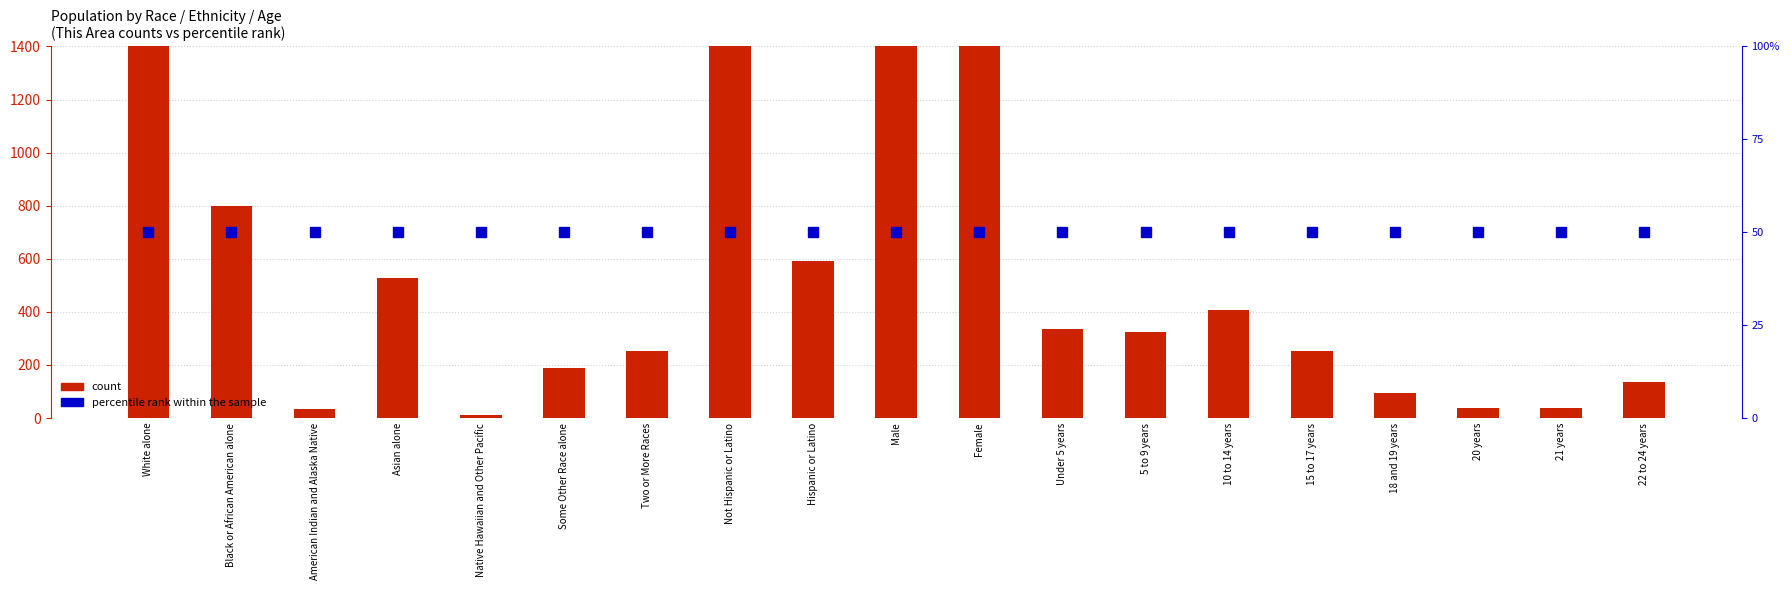

Which series changed the most between Some Other Race alone and Not Hispanic or Latino?

count